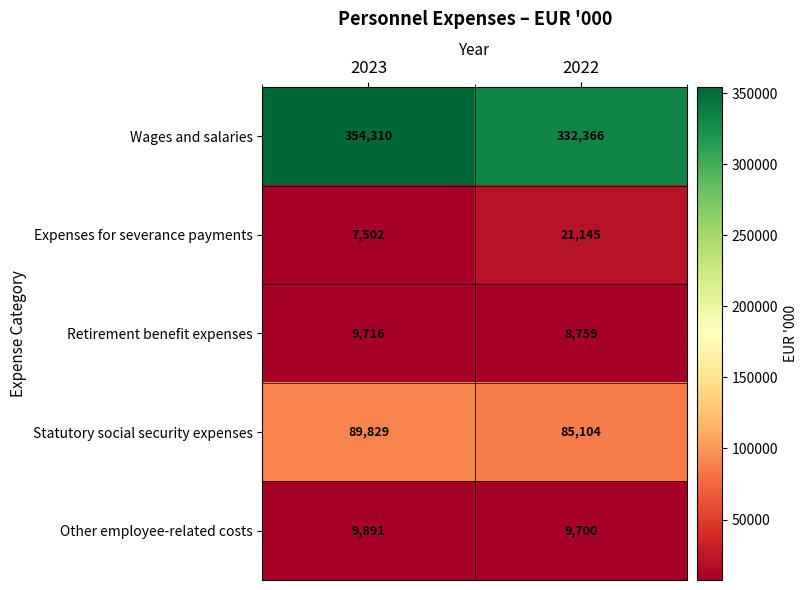

What is the difference between the maximum and minimum values in the Expenses for severance payments series?

13643